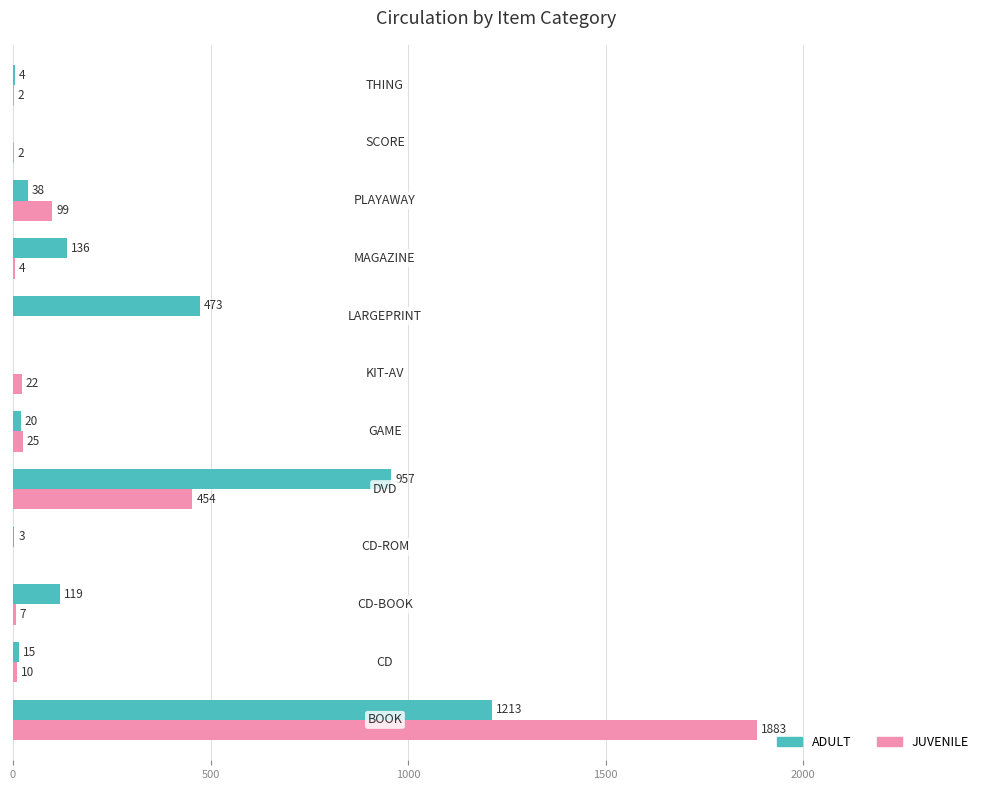

Which series has the largest total across all categories?

ADULT